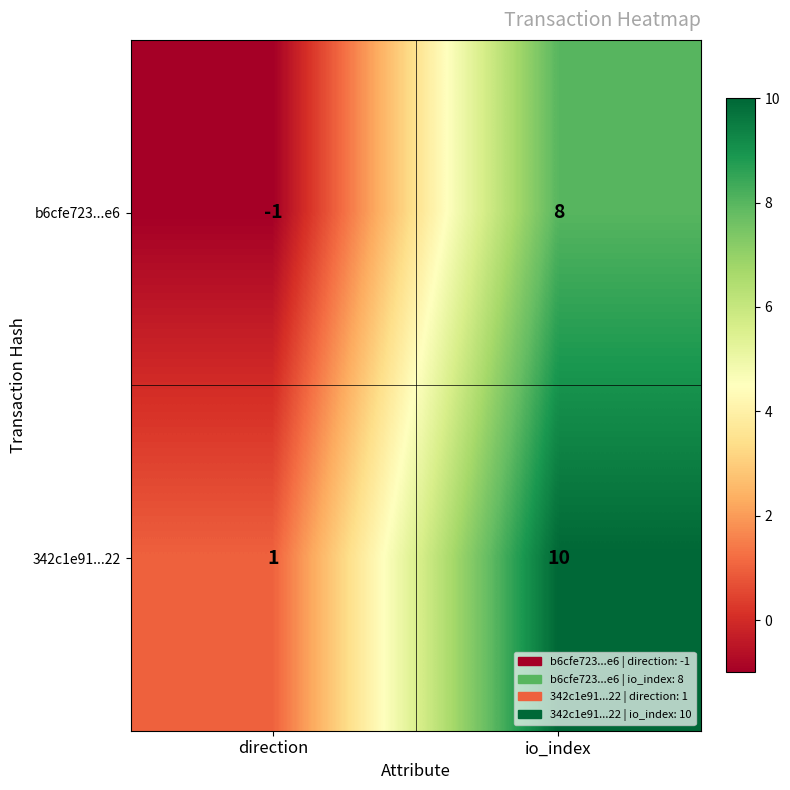

How many positive values does the b6cfe723...e6 series have?

1